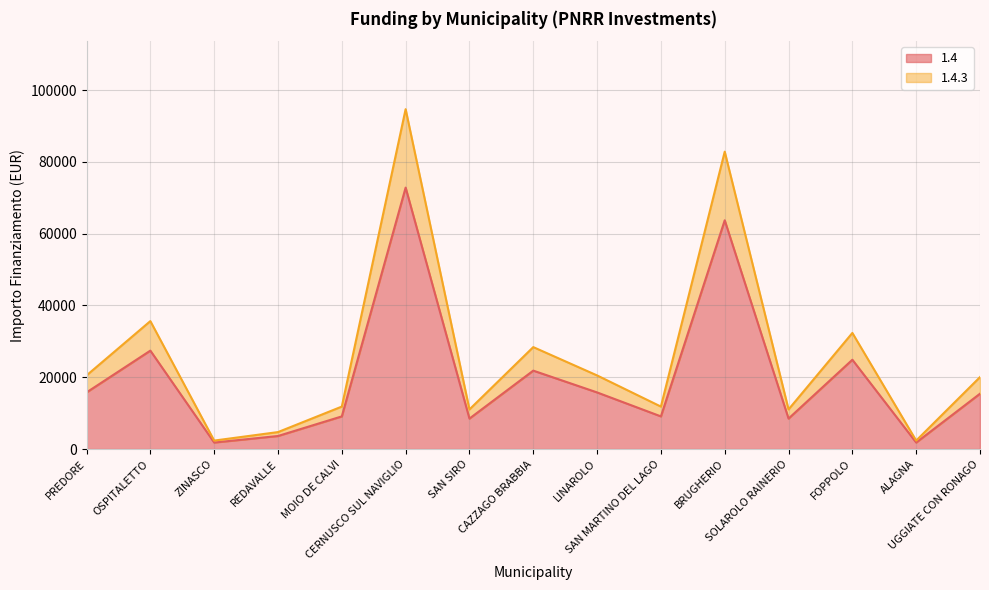

Reading right to left, transcribe all the data shown in this chart.

1.4: UGGIATE CON RONAGO=15426.0	ALAGNA=1821.0	FOPPOLO=24887.0	SOLAROLO RAINERIO=8498.0	BRUGHERIO=63735.0	SAN MARTINO DEL LAGO=9105.0	LINAROLO=15782.0	CAZZAGO BRABBIA=21852.0	SAN SIRO=8498.0	CERNUSCO SUL NAVIGLIO=72840.0	MOIO DE CALVI=9105.0	REDAVALLE=3642.0	ZINASCO=1821.0	OSPITALETTO=27424.0	PREDORE=15782.0
1.4.3: UGGIATE CON RONAGO=20053.8	ALAGNA=2367.3	FOPPOLO=32353.1	SOLAROLO RAINERIO=11047.4	BRUGHERIO=82855.5	SAN MARTINO DEL LAGO=11836.5	LINAROLO=20516.6	CAZZAGO BRABBIA=28407.6	SAN SIRO=11047.4	CERNUSCO SUL NAVIGLIO=94692.0	MOIO DE CALVI=11836.5	REDAVALLE=4734.6	ZINASCO=2367.3	OSPITALETTO=35651.2	PREDORE=20516.6